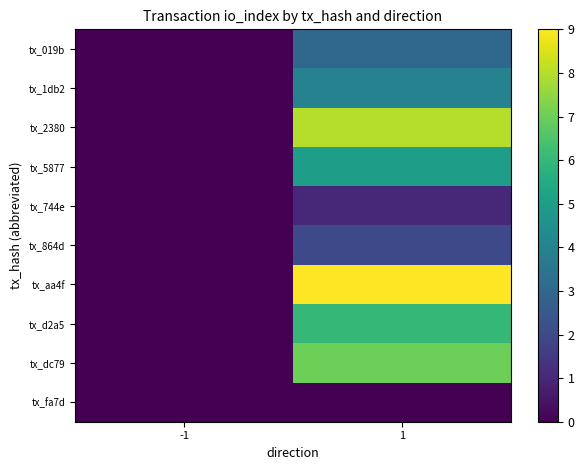

Reading left to right, list all the values displayed in this chart.

tx_019b: -1=0	1=3
tx_1db2: -1=0	1=4
tx_2380: -1=0	1=8
tx_5877: -1=0	1=5
tx_744e: -1=0	1=1
tx_864d: -1=0	1=2
tx_aa4f: -1=0	1=9
tx_d2a5: -1=0	1=6
tx_dc79: -1=0	1=7
tx_fa7d: -1=0	1=0